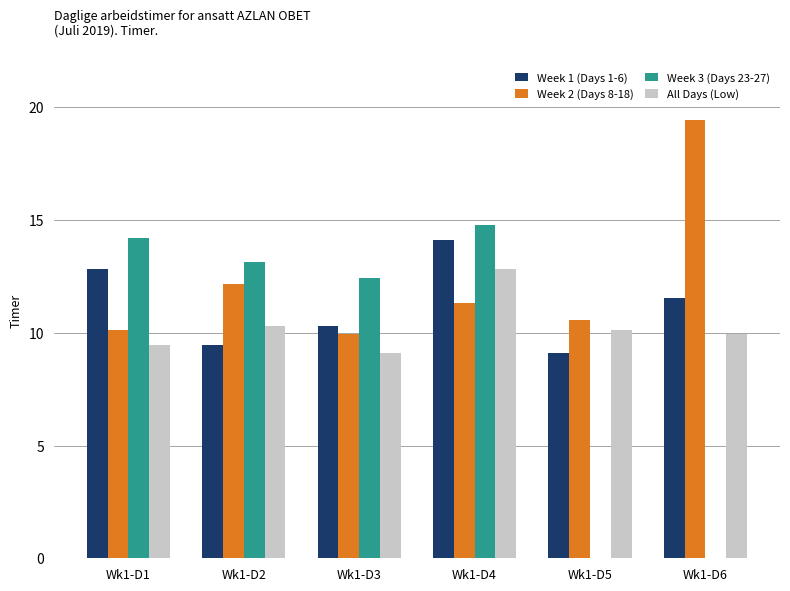

At which label is Week 3 (Days 23-27) closest to 7?

Wk1-D3